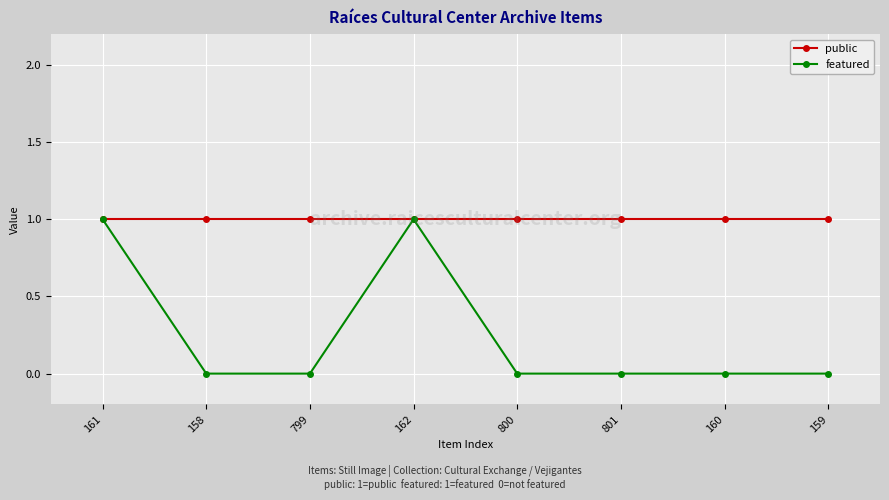

What is the highest value of the featured series?

1